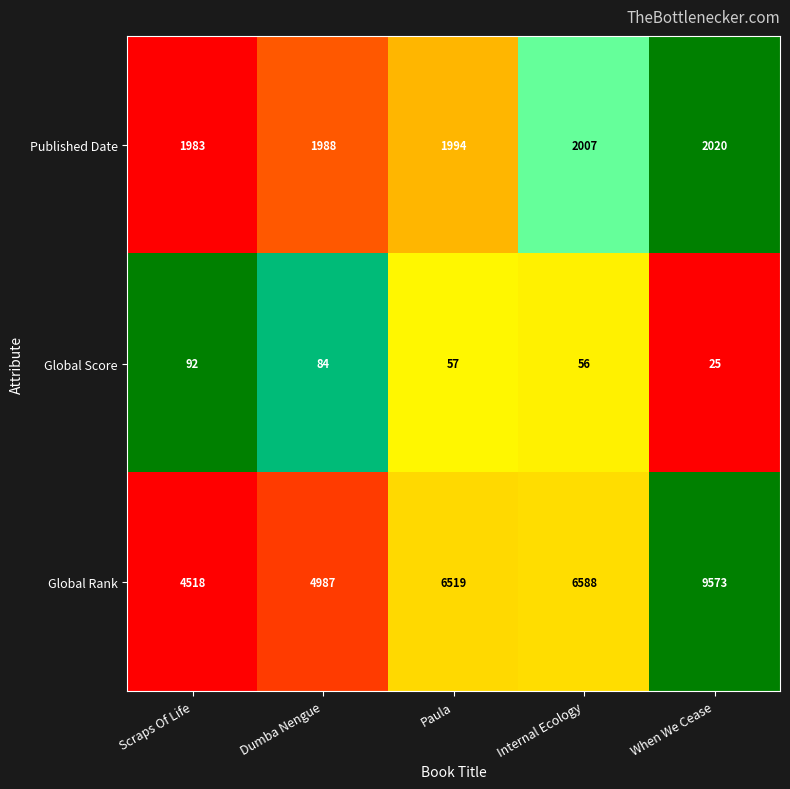

The Global Score series shows 8 at When We Cease. True or false?

False